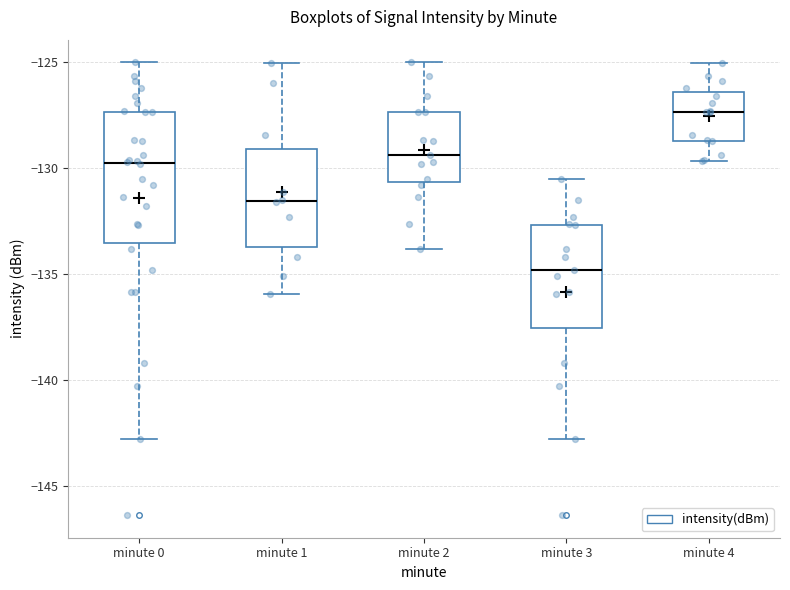

Reading left to right, read every box against the y-axis: the position of its median line, the range the box covers, and the ends of its whiskers. The values are not printed on the chart, so give them approximately, as read against the axis.

minute 0: median -130.0, box -133.5 to -127.5, whiskers -143.0 to -125.0
minute 1: median -131.5, box -133.5 to -129.0, whiskers -136.0 to -125.0
minute 2: median -129.5, box -130.5 to -127.5, whiskers -134.0 to -125.0
minute 3: median -135.0, box -137.5 to -132.5, whiskers -143.0 to -130.5
minute 4: median -127.5, box -128.5 to -126.5, whiskers -129.5 to -125.0